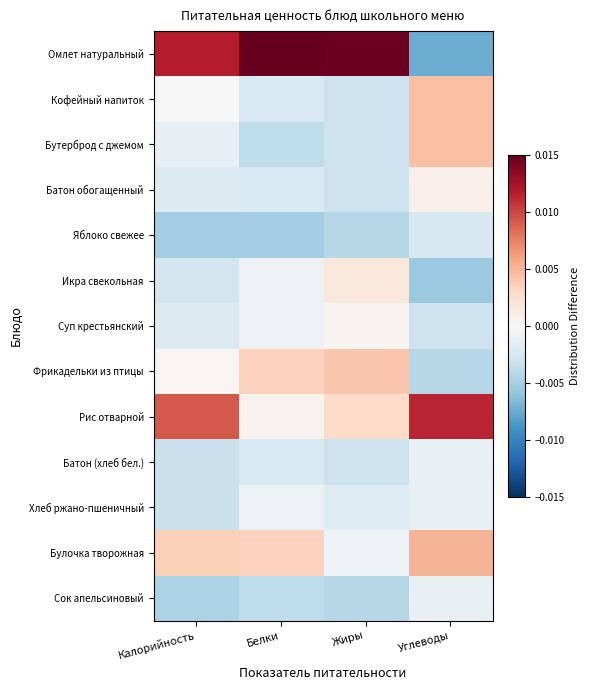

Reading left to right, extract all data points from this chart.

Омлет натуральный: Калорийность=0.0	Белки=0.0	Жиры=0.0	Углеводы=-0.0
Кофейный напиток: Калорийность=0.0	Белки=-0.0	Жиры=-0.0	Углеводы=0.0
Бутерброд с джемом: Калорийность=-0.0	Белки=-0.0	Жиры=-0.0	Углеводы=0.0
Батон обогащенный: Калорийность=-0.0	Белки=-0.0	Жиры=-0.0	Углеводы=0.0
Яблоко свежее: Калорийность=-0.0	Белки=-0.0	Жиры=-0.0	Углеводы=-0.0
Икра свекольная: Калорийность=-0.0	Белки=-0.0	Жиры=0.0	Углеводы=-0.0
Суп крестьянский: Калорийность=-0.0	Белки=-0.0	Жиры=0.0	Углеводы=-0.0
Фрикадельки из птицы: Калорийность=0.0	Белки=0.0	Жиры=0.0	Углеводы=-0.0
Рис отварной: Калорийность=0.0	Белки=0.0	Жиры=0.0	Углеводы=0.0
Батон (хлеб бел.): Калорийность=-0.0	Белки=-0.0	Жиры=-0.0	Углеводы=-0.0
Хлеб ржано-пшеничный: Калорийность=-0.0	Белки=-0.0	Жиры=-0.0	Углеводы=-0.0
Булочка творожная: Калорийность=0.0	Белки=0.0	Жиры=-0.0	Углеводы=0.0
Сок апельсиновый: Калорийность=-0.0	Белки=-0.0	Жиры=-0.0	Углеводы=-0.0